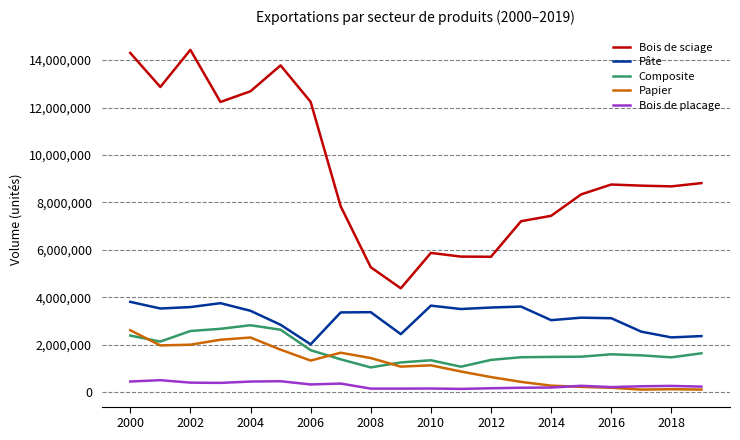

True or false: Composite and Pâte intersect in this chart.

False